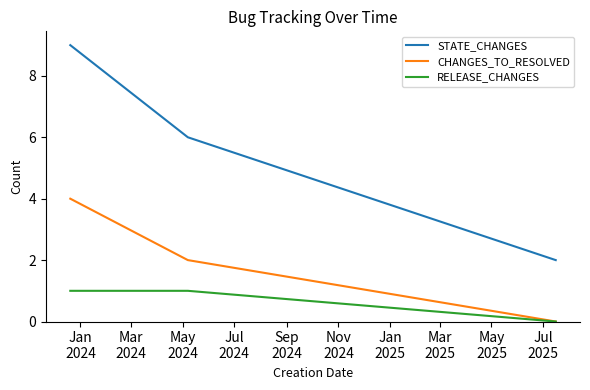

Which series has the largest range (max minus min)?

STATE_CHANGES